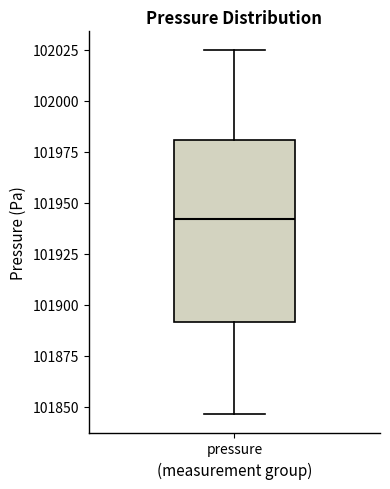

Read this box plot against the y-axis: the position of the median line, the range covered by the box, and the ends of both whiskers. The values are not printed on the chart, so give them approximately, as read against the axis.

median 101940, box 101890 to 101980, whiskers 101845 to 102025